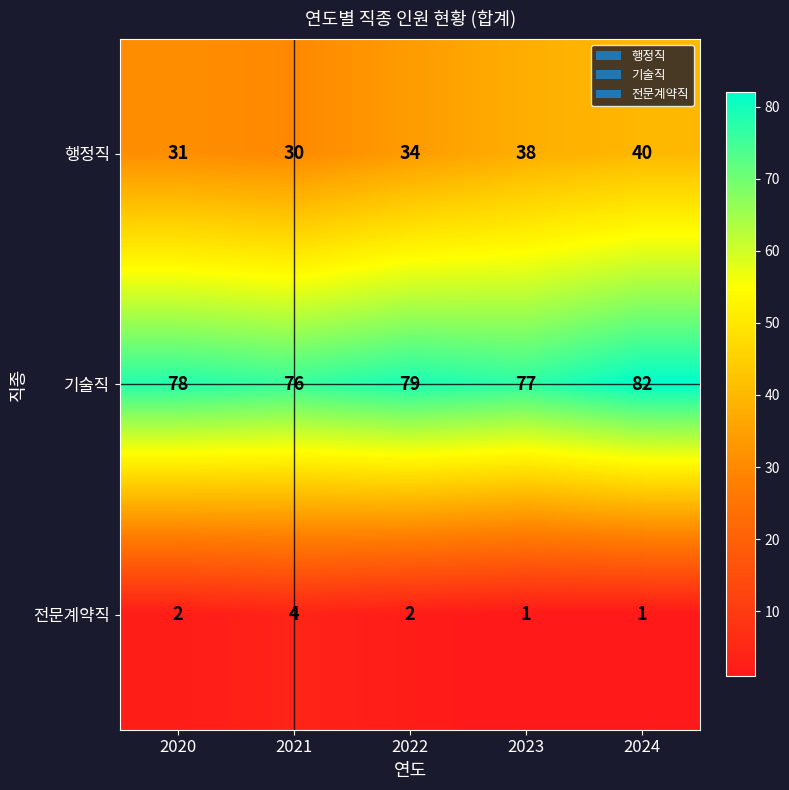

Where is 행정직 nearest to the value 35?

2022